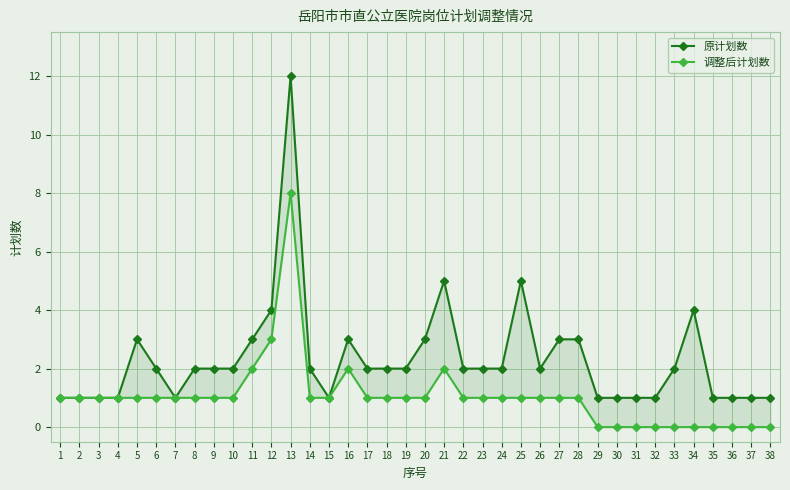

How many lines are shown in the chart?

2